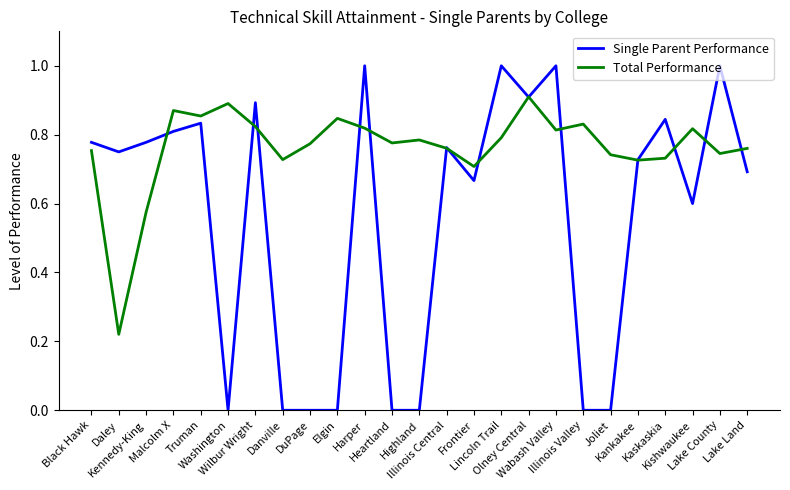

Which series has the largest total across all categories?

Total Performance